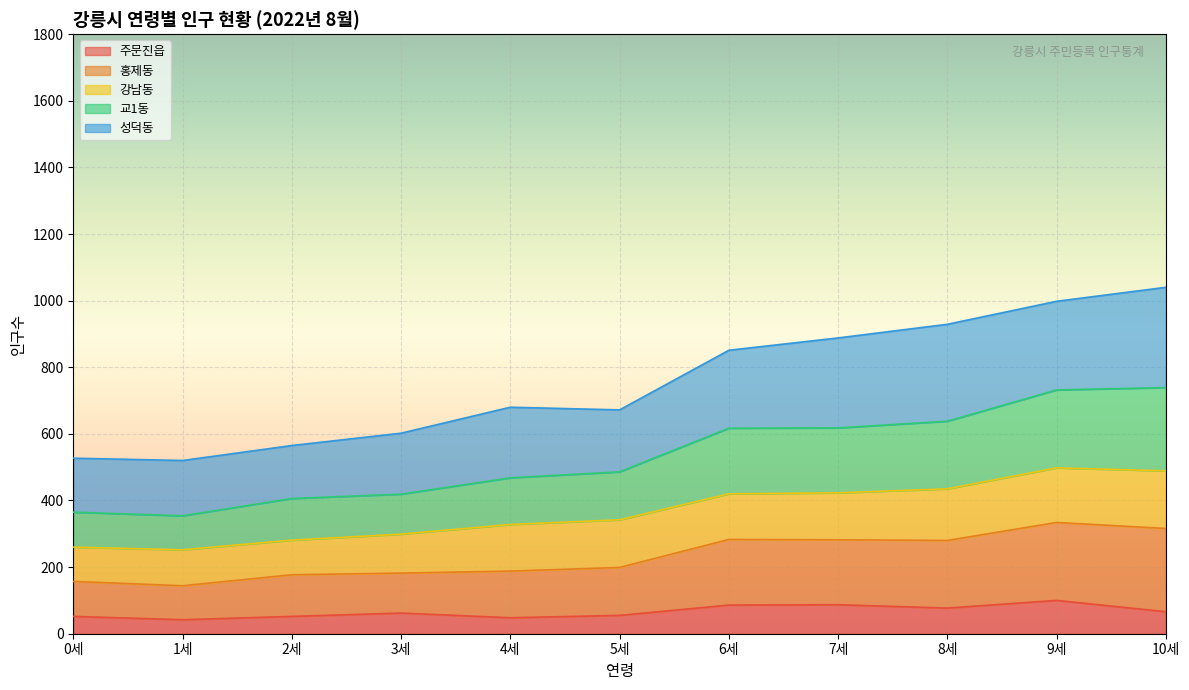

What is the smallest value displayed?

42